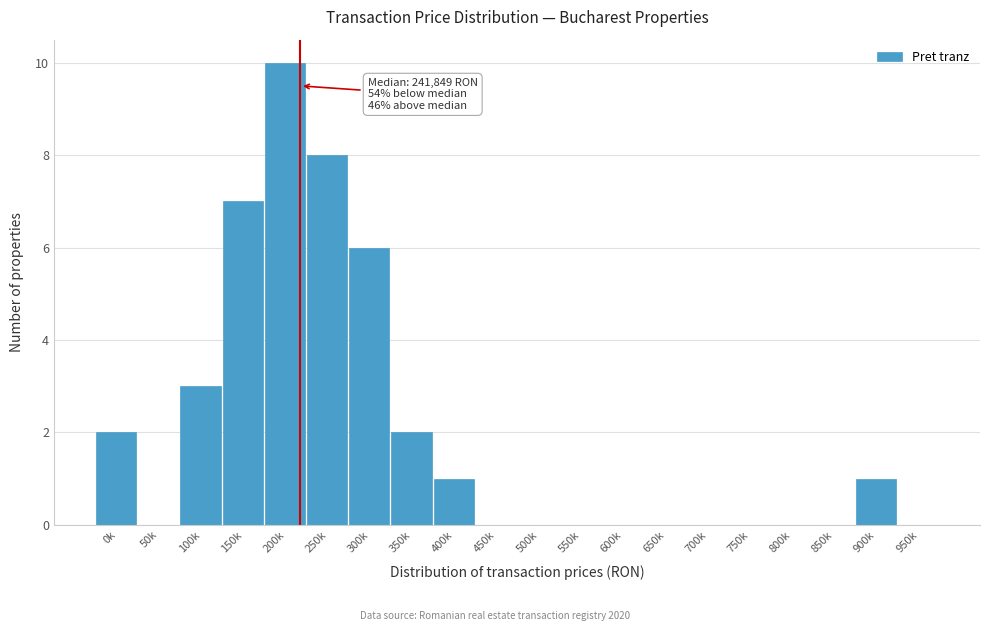

Reading left to right, transcribe all the data shown in this chart.

0k=2	50k=0	100k=3	150k=7	200k=10	250k=8	300k=6	350k=2	400k=1	450k=0	500k=0	550k=0	600k=0	650k=0	700k=0	750k=0	800k=0	850k=0	900k=1	950k=0